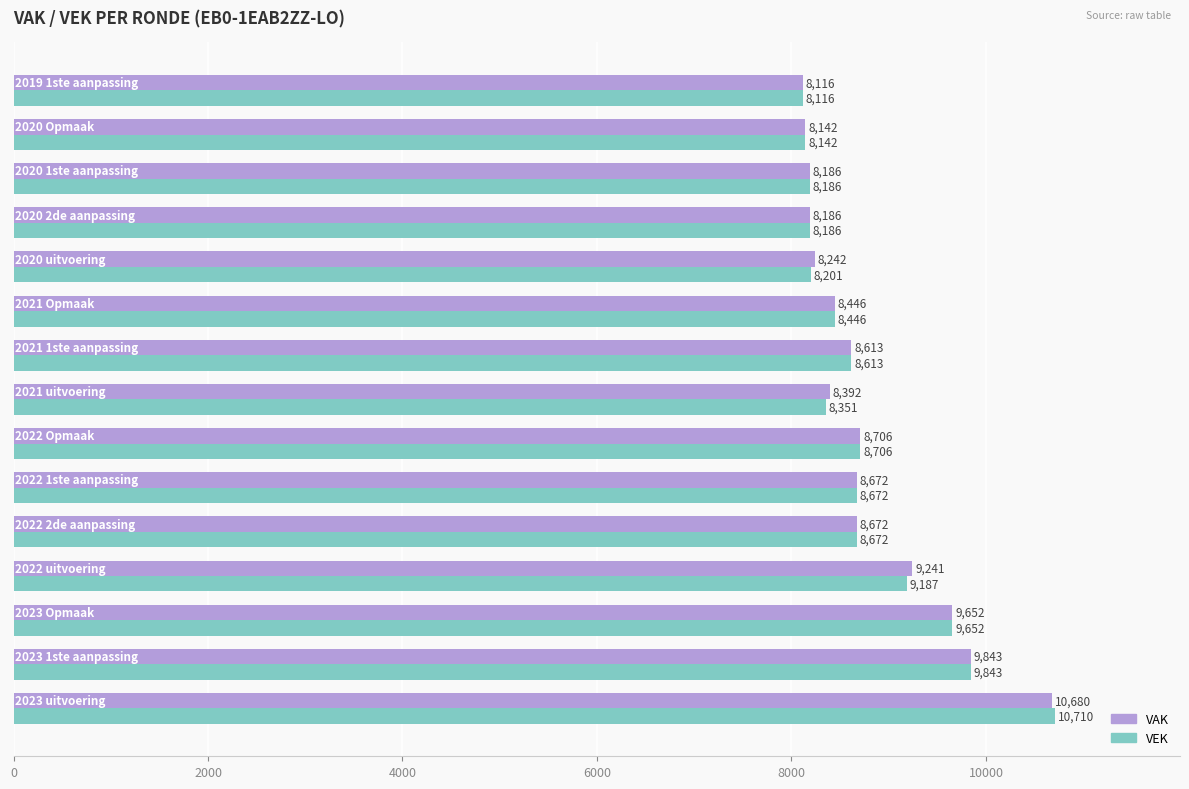

Rank the series by their average value, from highest to lowest.

VAK, VEK